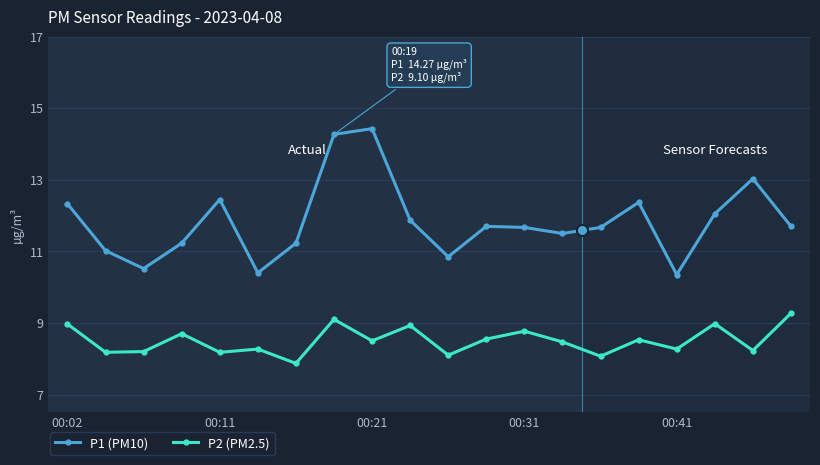

List the series in order of their peak value, highest first.

P1 (PM10), P2 (PM2.5)